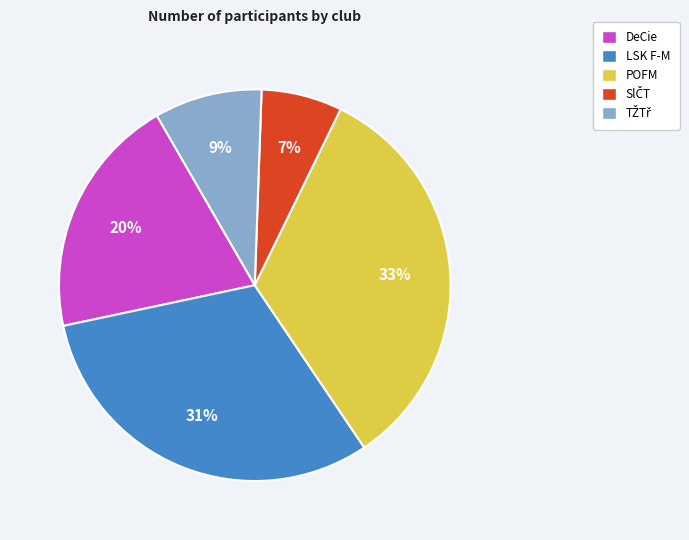

Which slice is the largest?

POFM